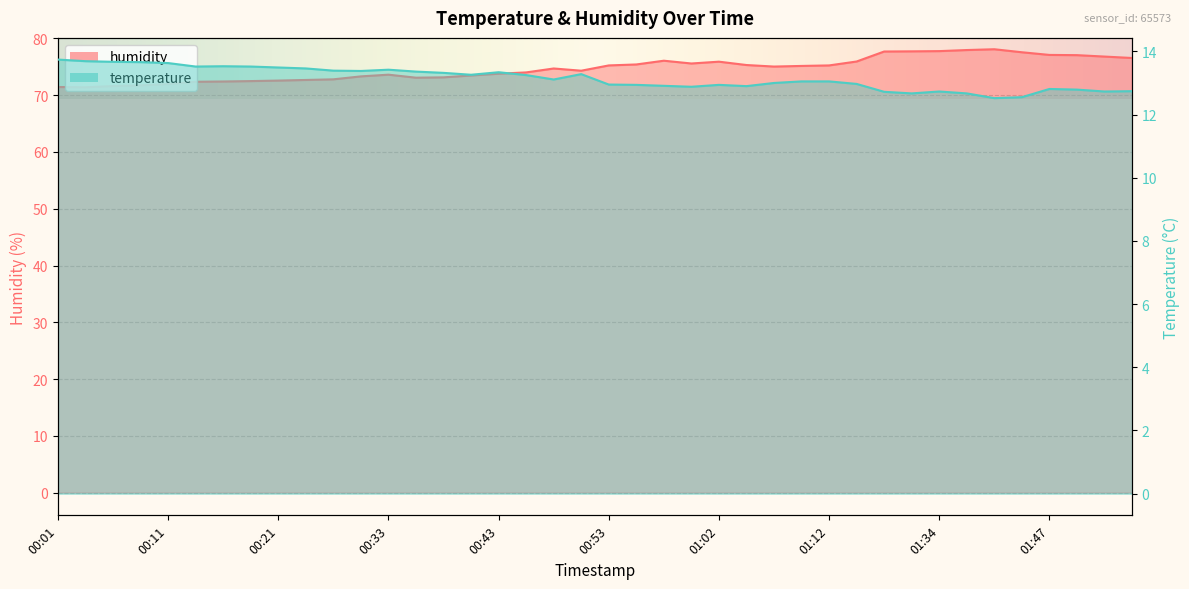

List the series in order of their overall mean, highest first.

humidity, temperature